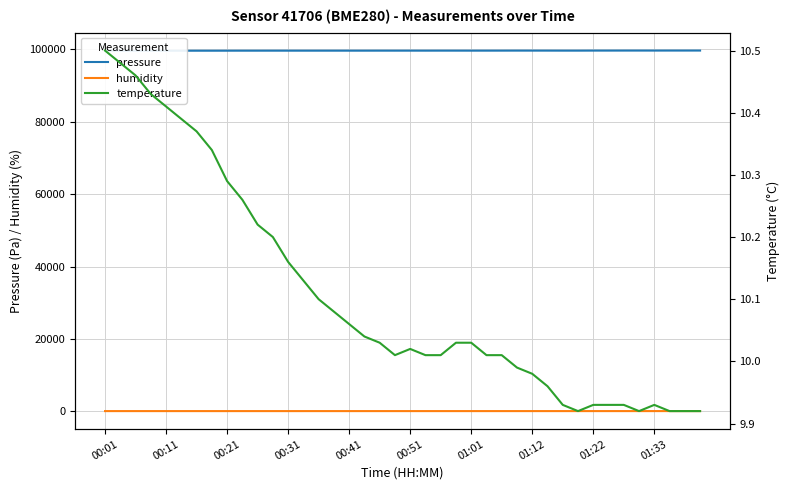

Reading left to right, list all the values displayed in this chart.

pressure: 99577.2	99580.3	99585.9	99583.1	99582.7	99579.2	99586.3	99584.8	99590.2	99594.8	99594.3	99597.1	99595.0	99595.9	99596.1	99597.0	99596.9	99596.2	99600.3	99598.7	99600.8	99598.6	99604.0	99603.3	99599.7	99602.6	99606.3	99612.2	99609.7	99608.7	99604.4	99603.8	99615.3	99615.9	99621.9	99623.3	99620.7	99624.3	99625.9	99628.0
humidity: 90.6	90.7	90.8	90.6	90.6	90.4	90.3	90.1	90.1	90.3	90.4	90.4	90.2	90.2	90.3	90.5	90.4	90.5	90.4	90.8	90.9	90.8	91.0	91.1	91.0	91.2	91.4	91.5	91.4	91.3	91.3	91.7	91.7	91.9	92.1	92.2	92.4	92.6	92.6	92.7
temperature: 10.5	10.5	10.5	10.4	10.4	10.4	10.4	10.3	10.3	10.3	10.2	10.2	10.2	10.1	10.1	10.1	10.1	10.0	10.0	10.0	10.0	10.0	10.0	10.0	10.0	10.0	10.0	10.0	10.0	10.0	9.9	9.9	9.9	9.9	9.9	9.9	9.9	9.9	9.9	9.9